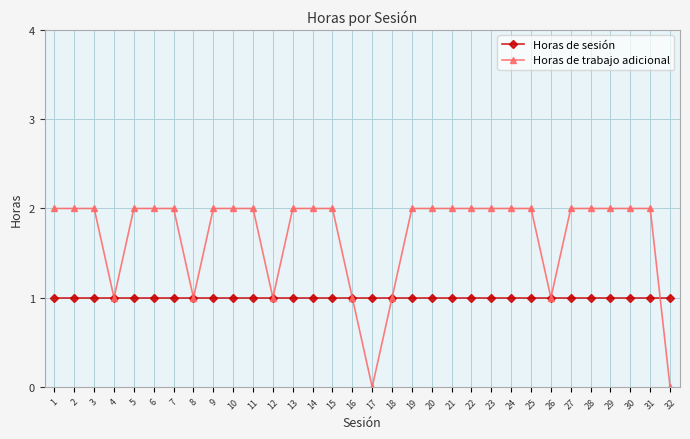

Rank the series by their maximum value, from highest to lowest.

Horas de trabajo adicional, Horas de sesión